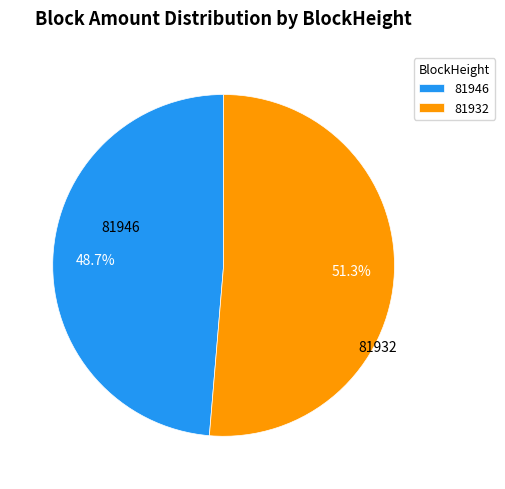

How many segments does this pie chart have?

2